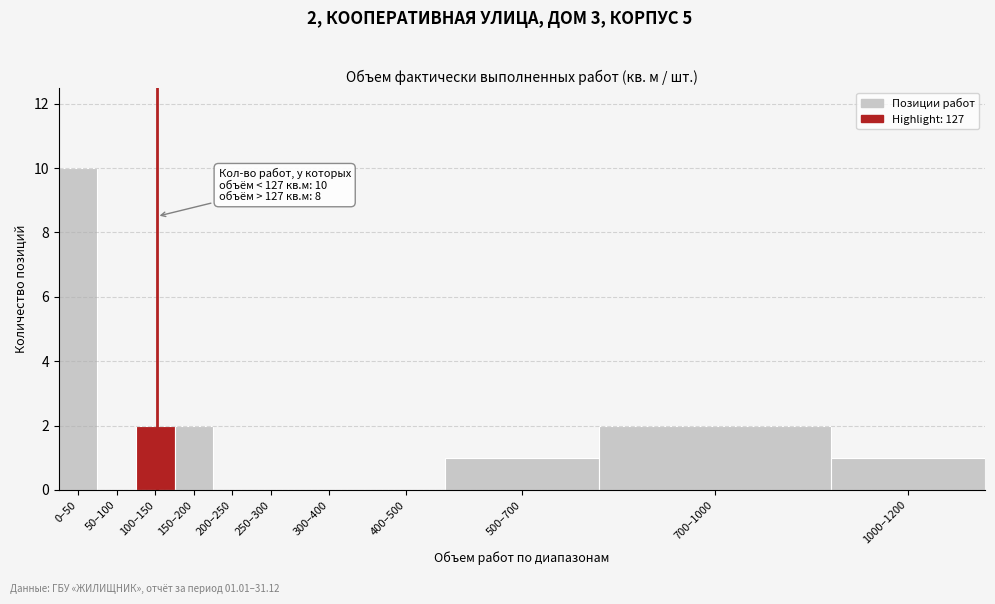

Reading left to right, what are all the values shown in this chart?

0–50=10	50–100=0	100–150=2	150–200=2	200–250=0	250–300=0	300–400=0	400–500=0	500–700=1	700–1000=2	1000–1200=1